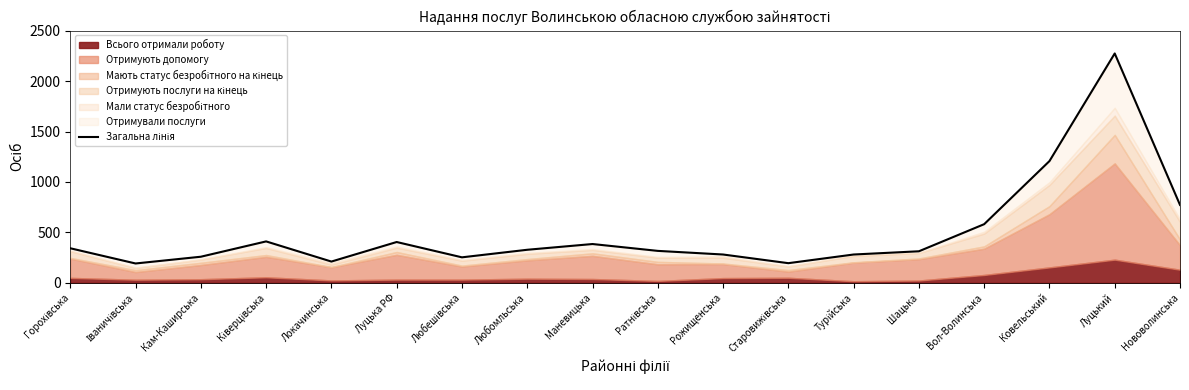

What is the maximum value shown in the chart?

2275